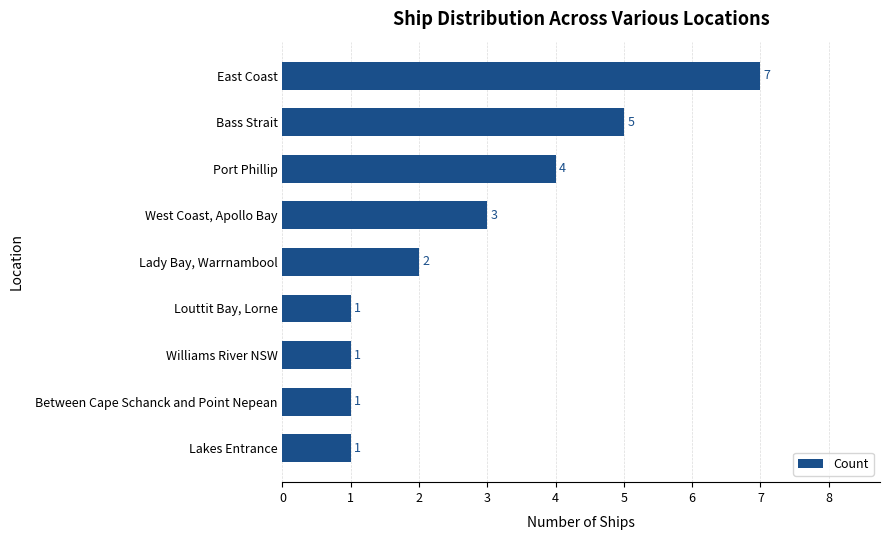

Between Lady Bay, Warrnambool and Port Phillip, which is larger?

Port Phillip